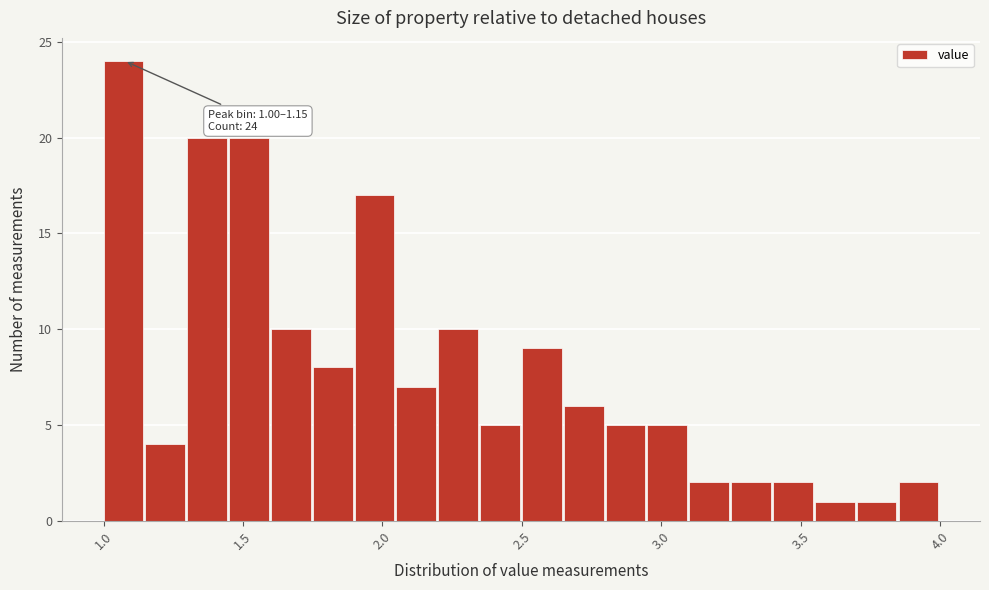

Around what value on the x-axis is the tallest bar? Give the approximate position of its centre, as read against the axis.

1.05